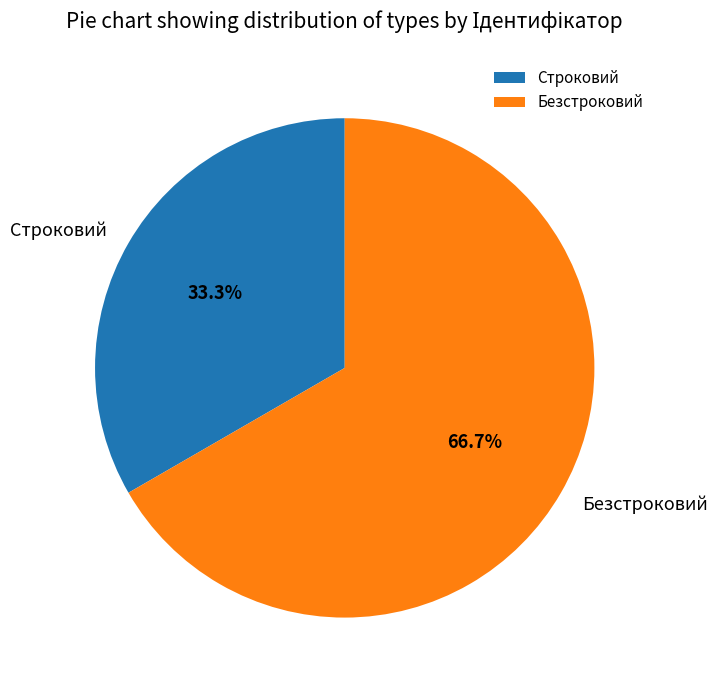

What is the smallest slice in the pie chart?

Строковий